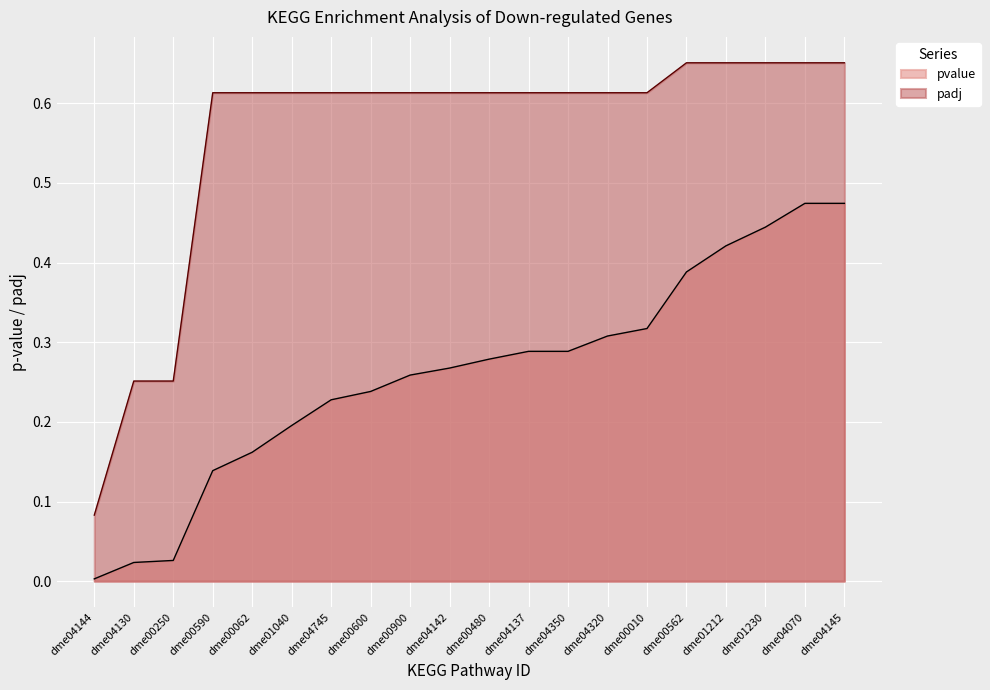

The value of padj at dme04745 is 0.6. True or false?

True